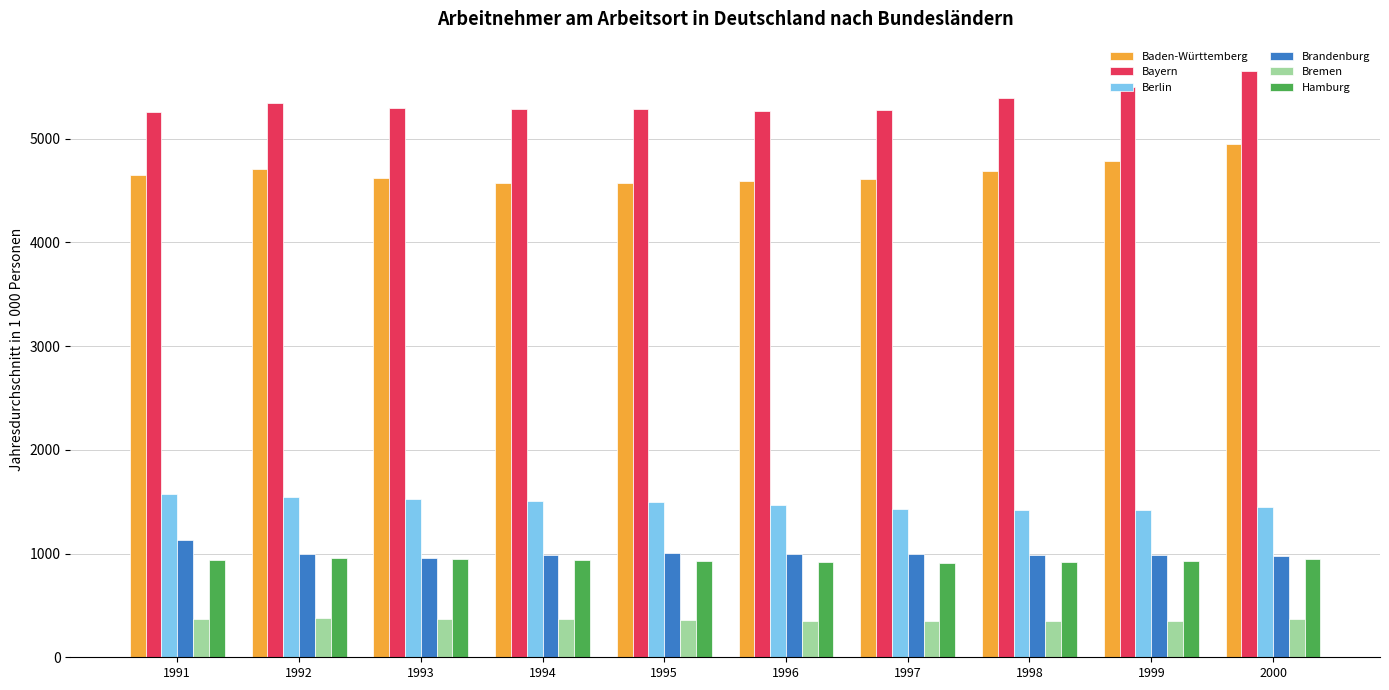

What is the minimum value shown in the chart?

351.5